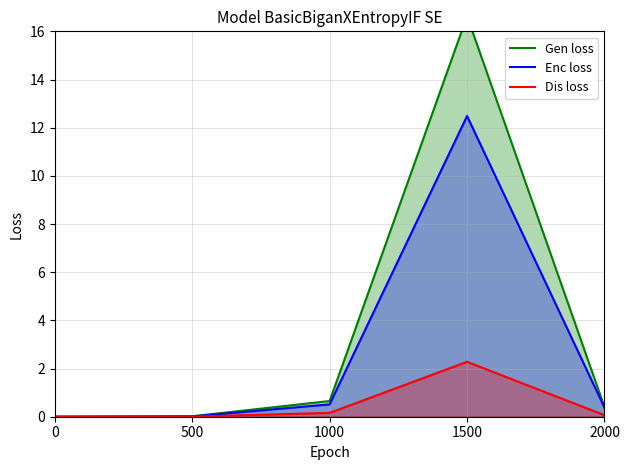

True or false: Gen loss has more than 2 points higher than both neighbors.

False